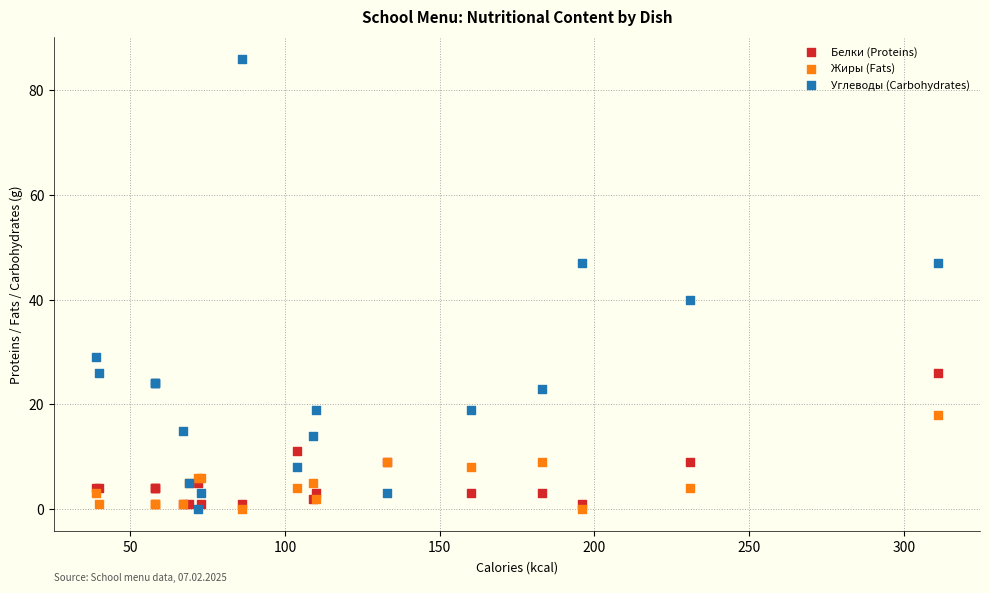

Across all series, what Y value is closest to 43?

40